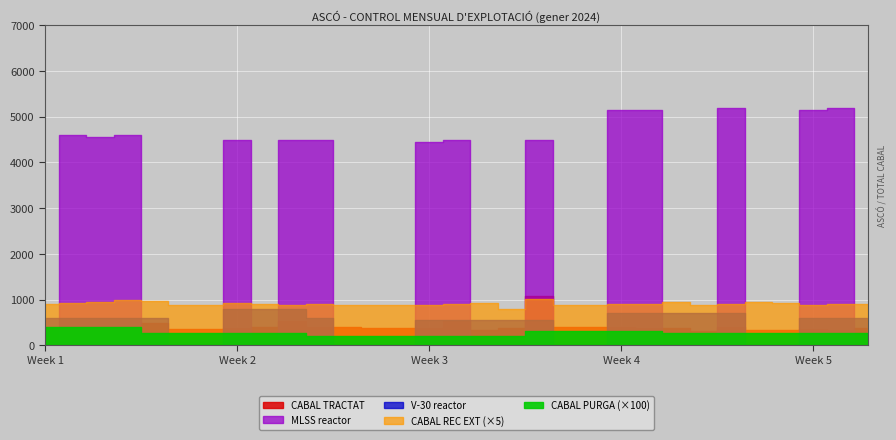

What are all the series names shown in the legend?

CABAL TRACTAT, CABAL REC EXT, CABAL PURGA, V-30 reactor, MLSS reactor